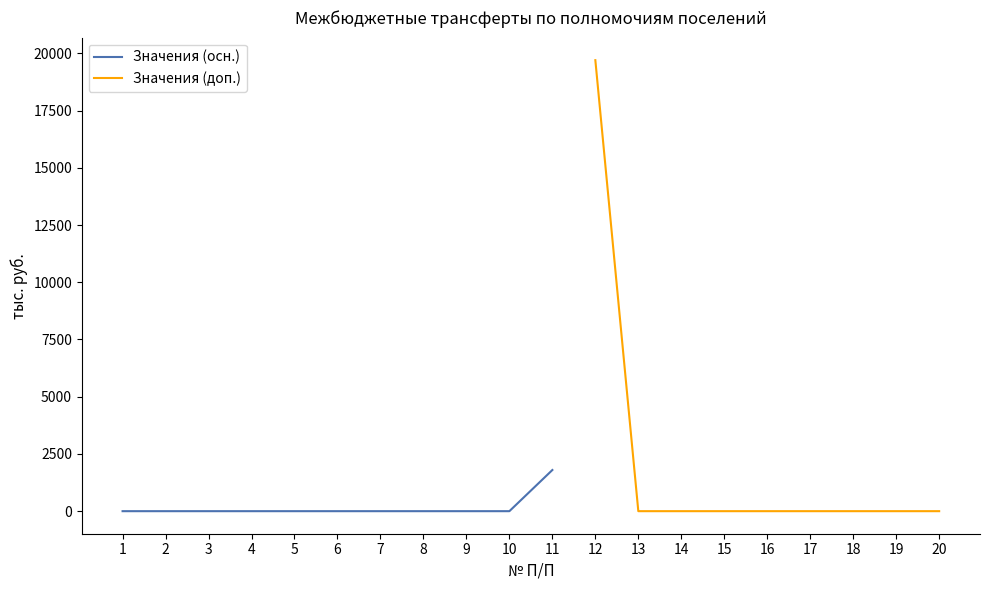

What is the difference between the maximum and minimum values?

19701.6